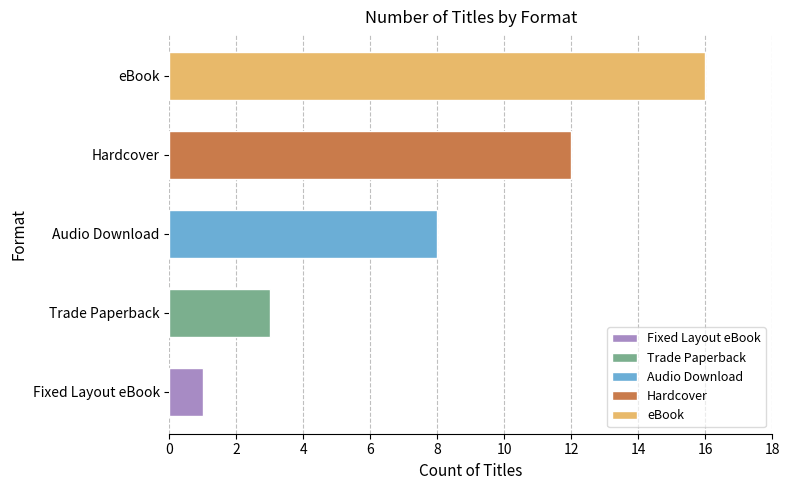

What is the label of the 5th bar from the left?

Fixed Layout eBook